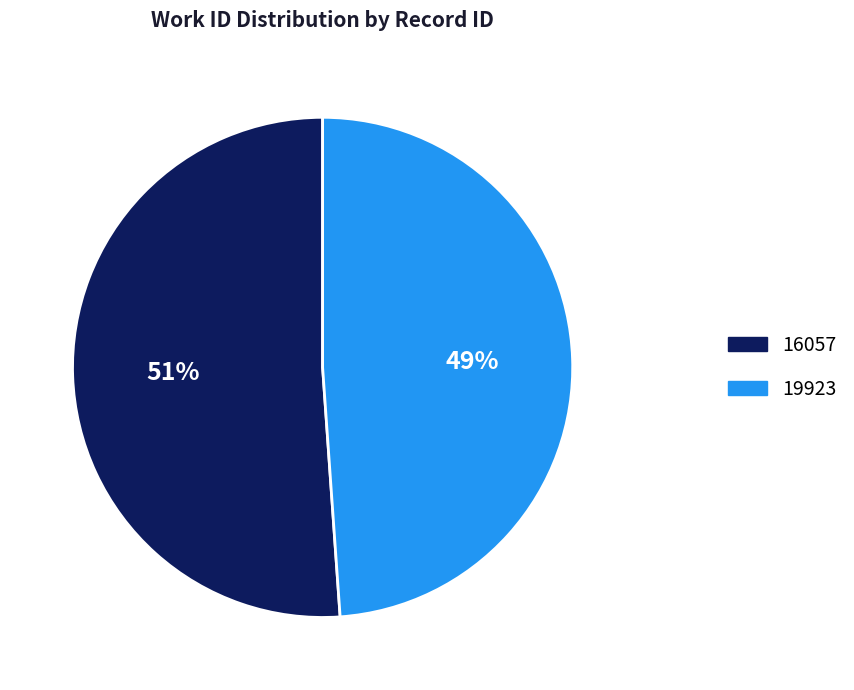

To the nearest percent, what portion does 19923 represent?

49%